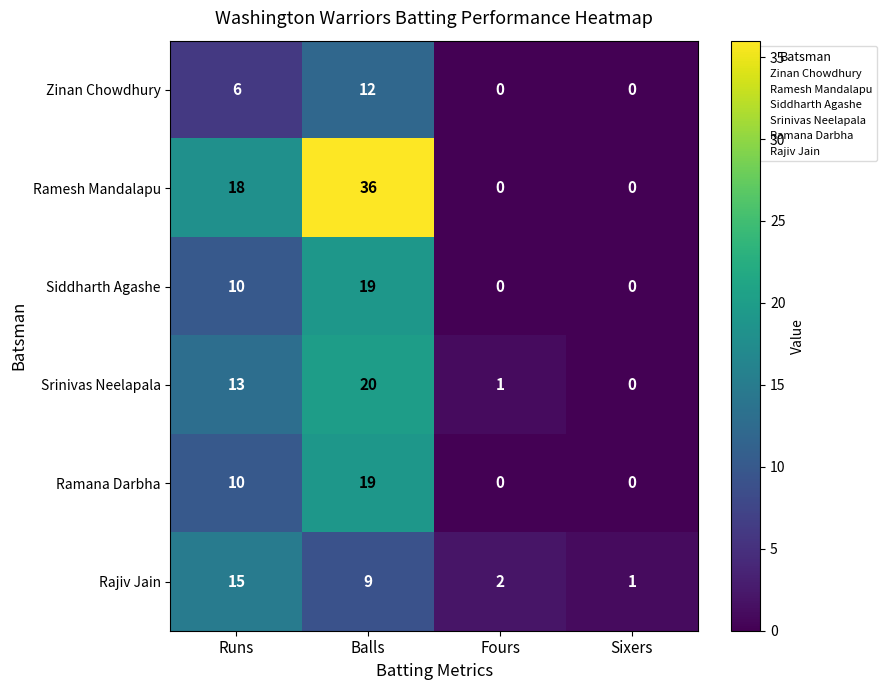

Which label corresponds to the largest value in the chart?

Balls